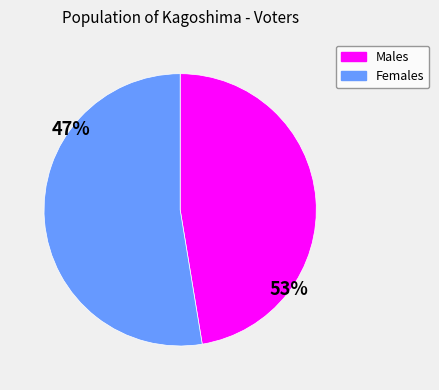

Does any single category account for the majority?

Yes